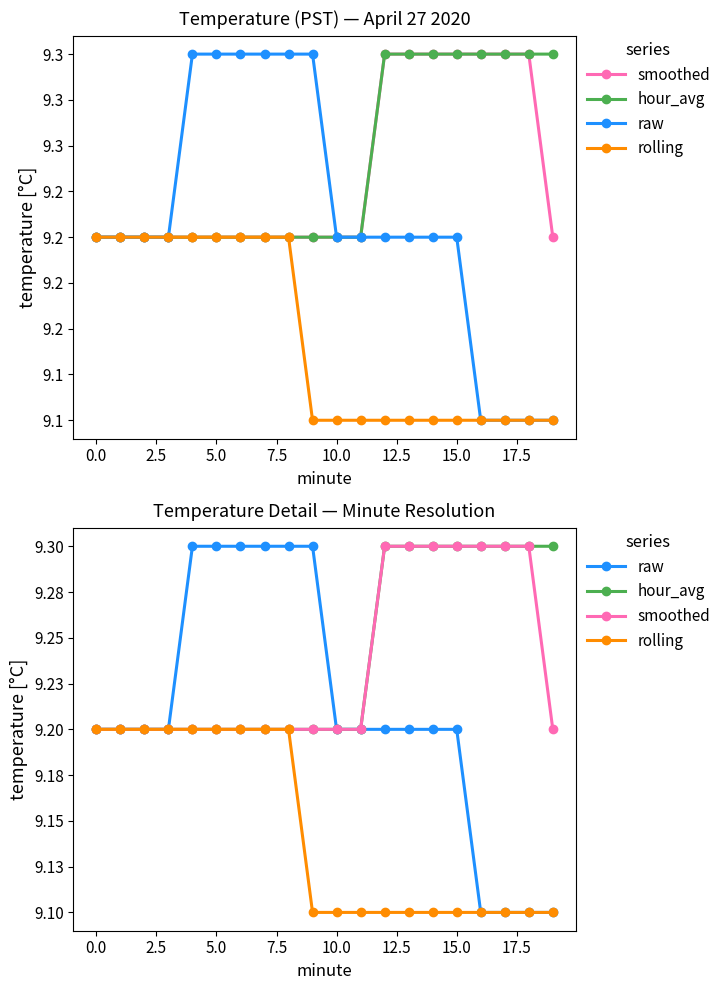

True or false: hour_avg and raw intersect in this chart.

False